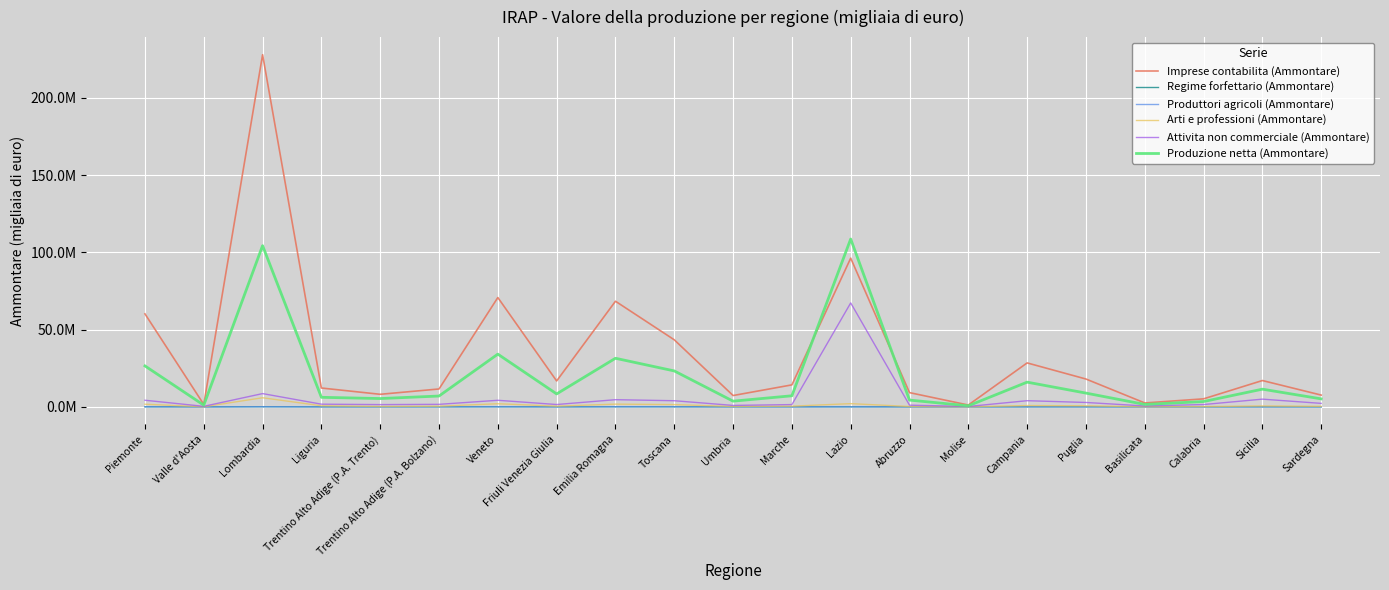

What position from the left is Abruzzo?

14